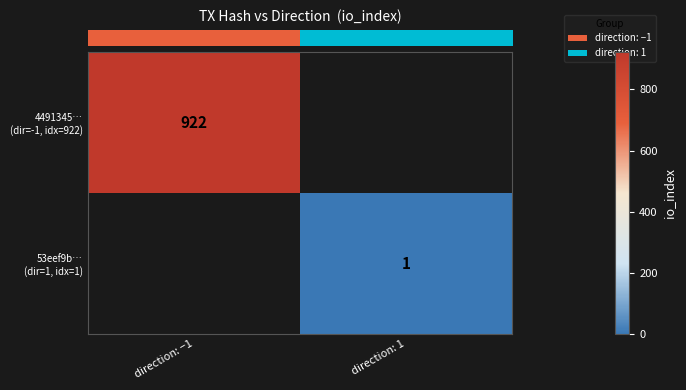

The value of row_1 at direction: 1 is 1.0. True or false?

True